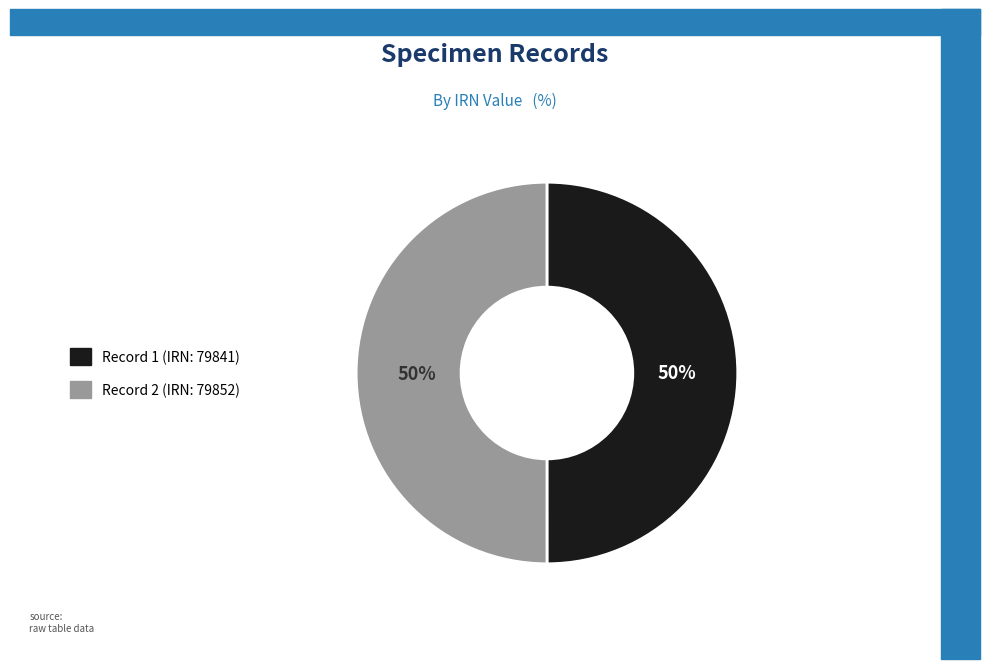

To the nearest percent, what is the average slice percentage?

50%